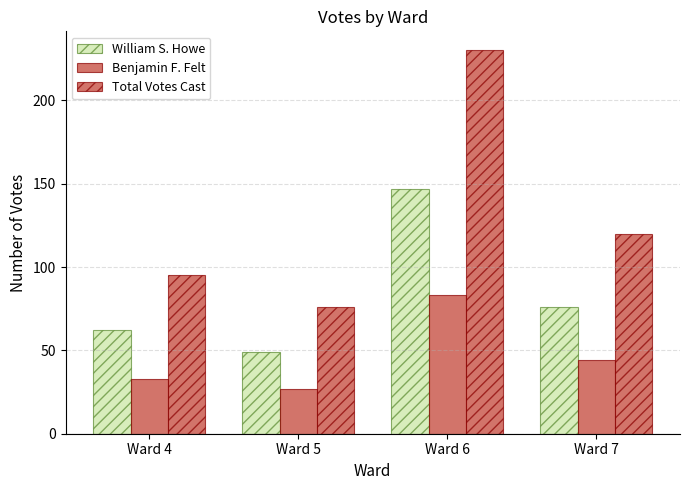

Which has a higher value, Ward 4 or Ward 5?

Ward 4